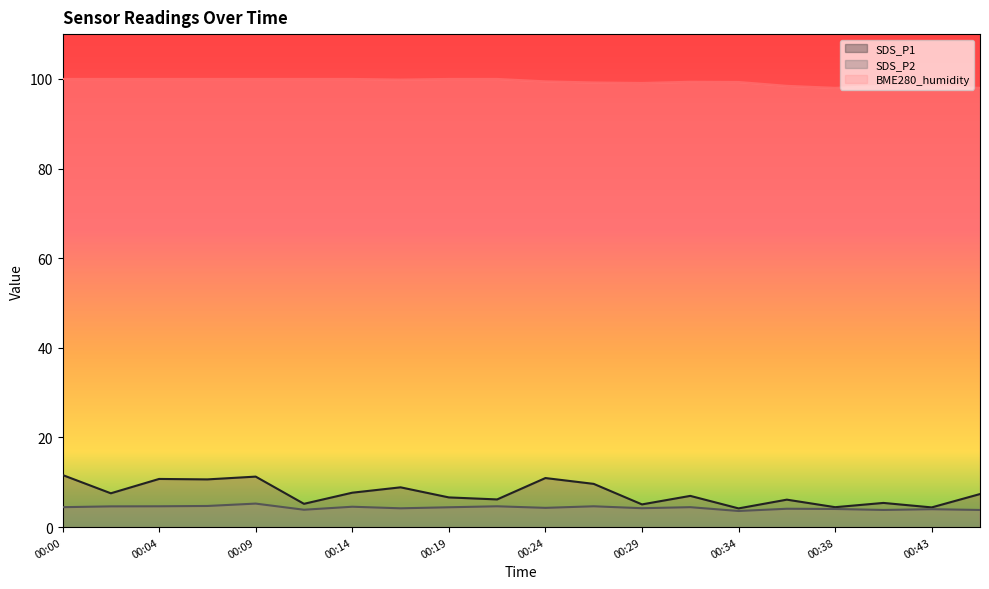

Rank the series by their maximum value, from highest to lowest.

BME280_humidity, SDS_P1, SDS_P2